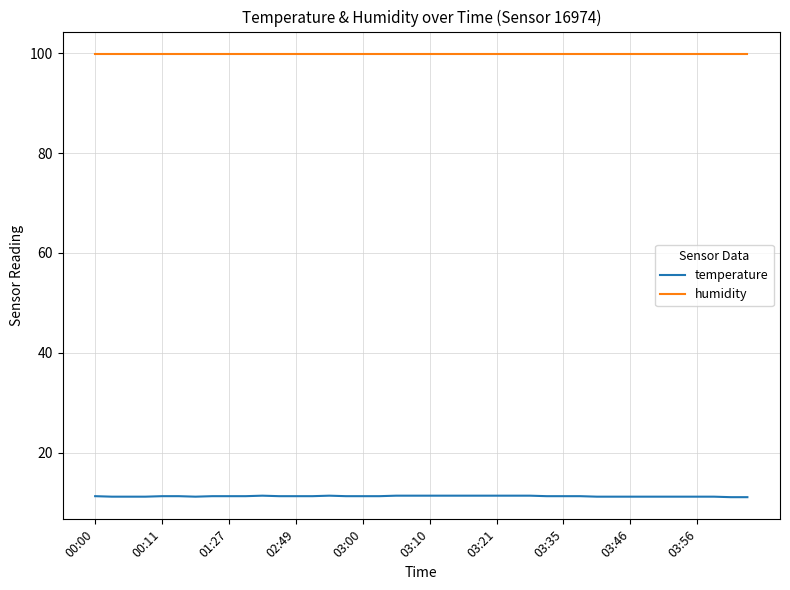

Which series has the largest total across all categories?

humidity